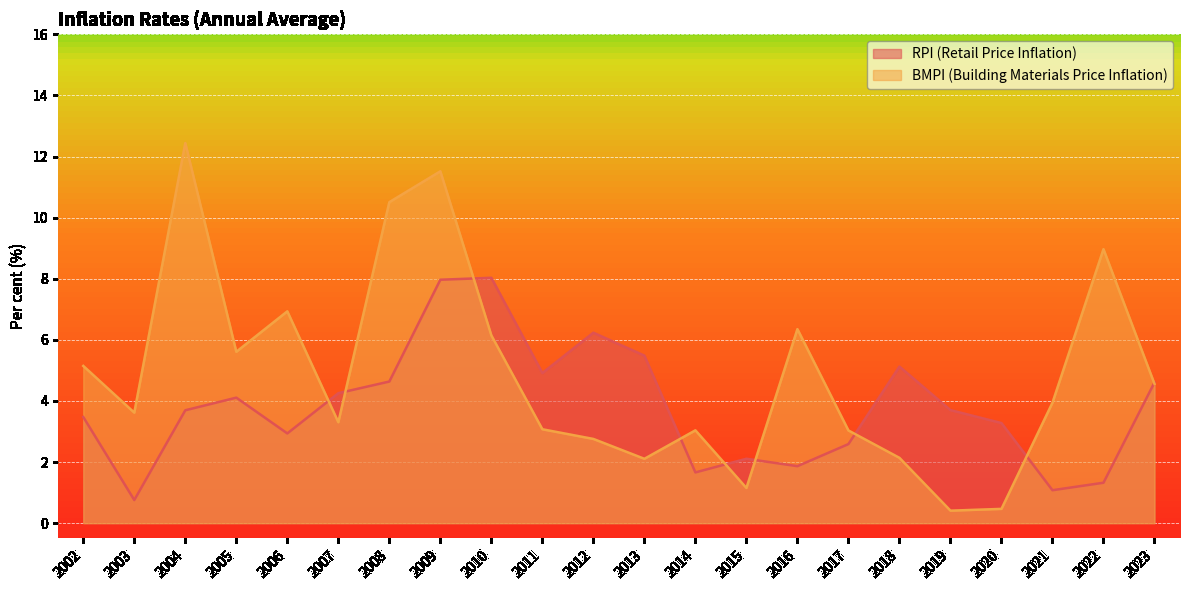

True or false: RPI (Retail Price Inflation) has a value of 1.3 at 2022.

True